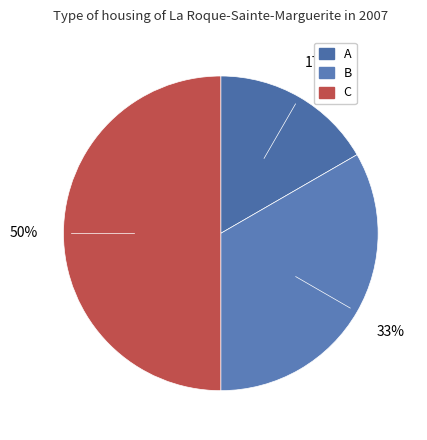

What is the smallest slice in the pie chart?

A